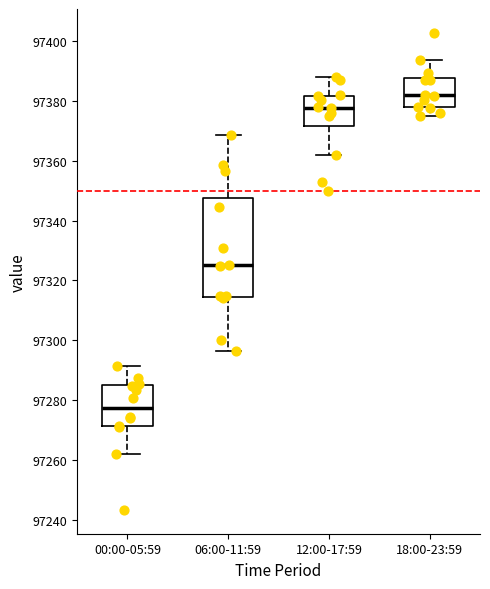

Which box is the tallest, from its lower edge to its upper edge?

06:00-11:59